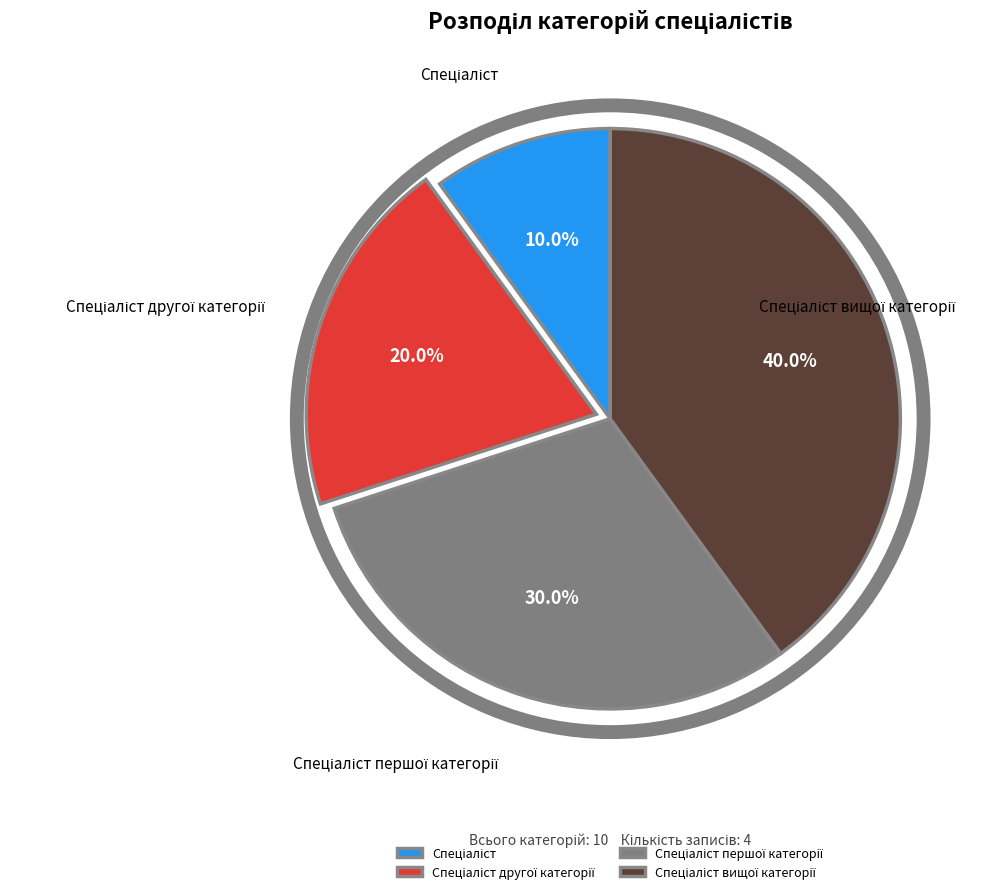

Is there a majority slice in this chart?

No